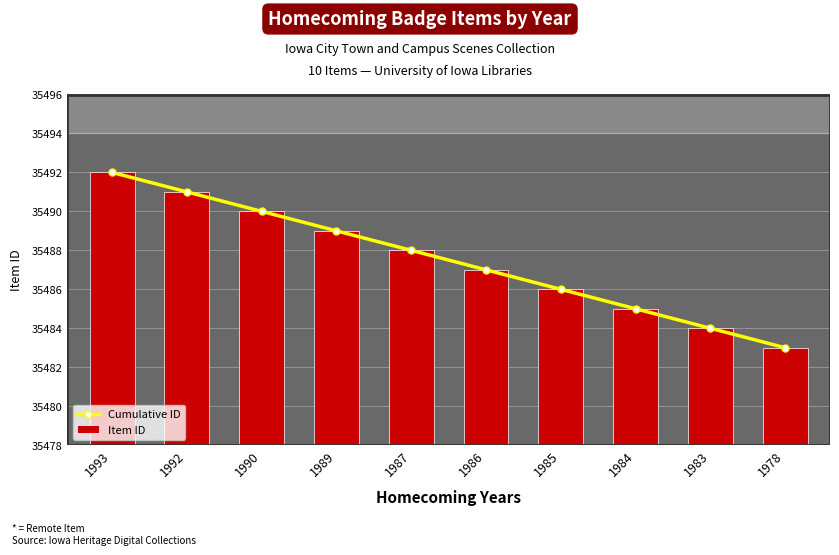

What is the value of the Item ID bar at the 7th from the left?

35486